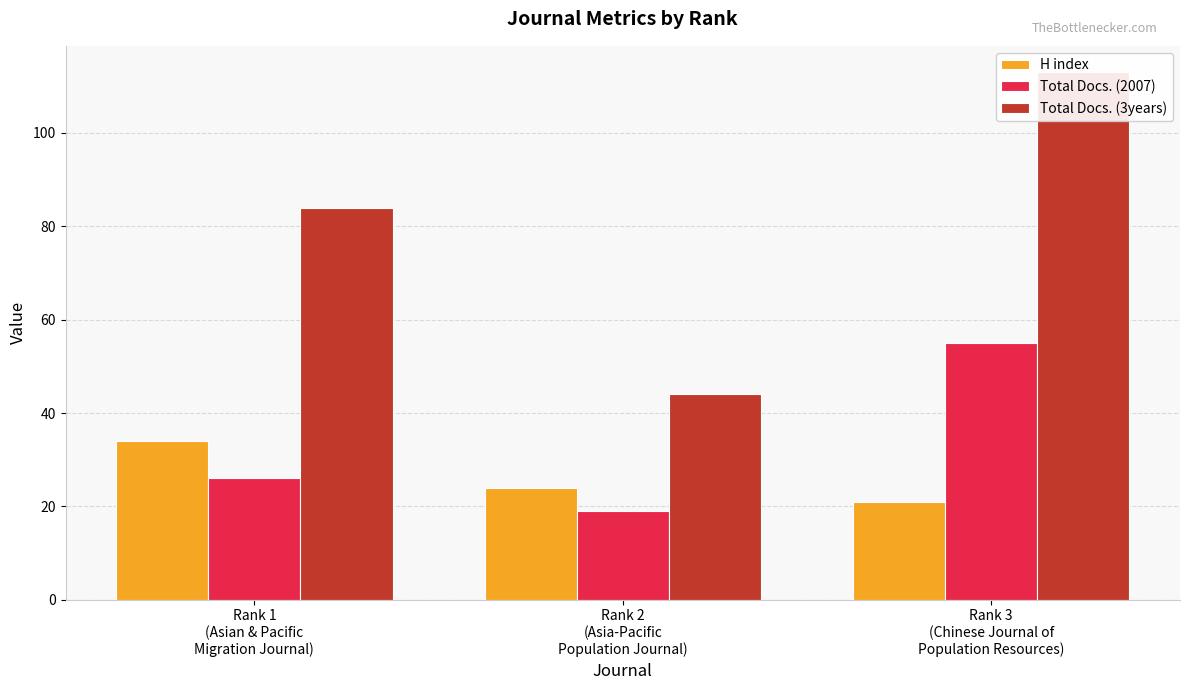

Reading left to right, extract all data points from this chart.

H index: 34	24	21
Total Docs. (2007): 26	19	55
Total Docs. (3years): 84	44	113